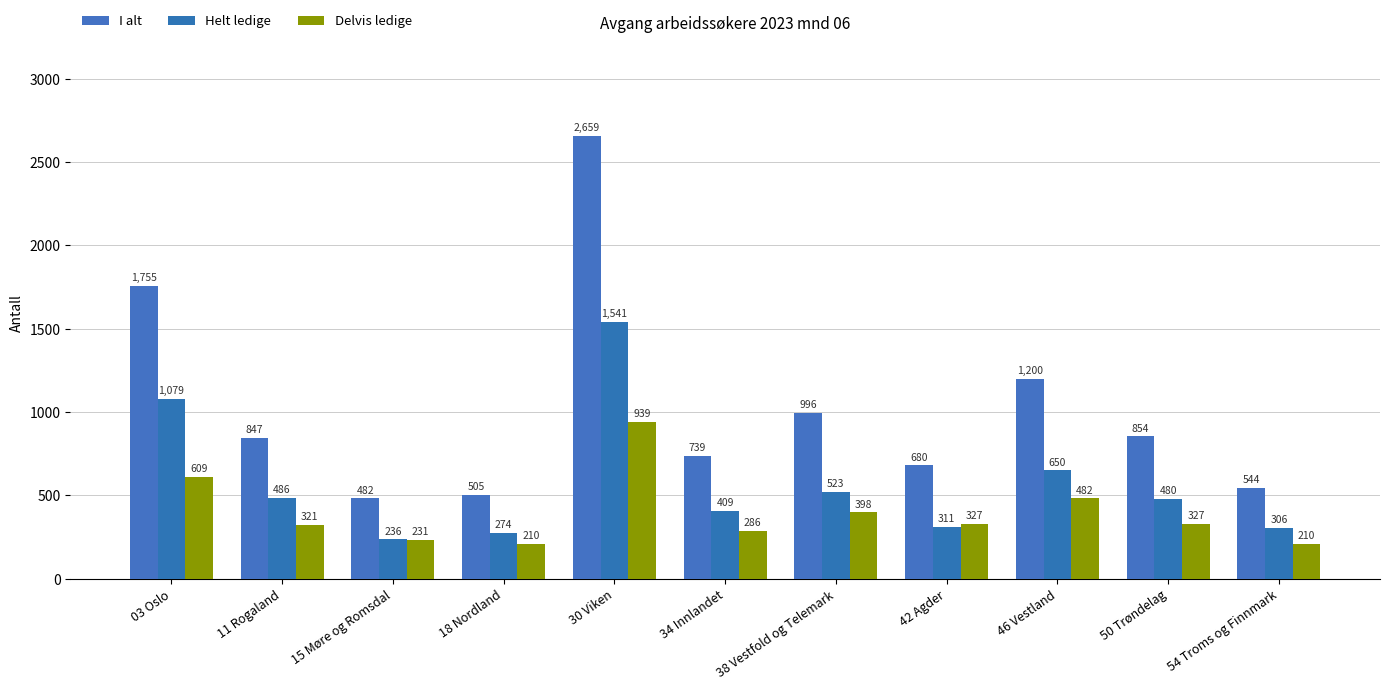

Between 38 Vestfold og Telemark and 46 Vestland, which is larger?

46 Vestland